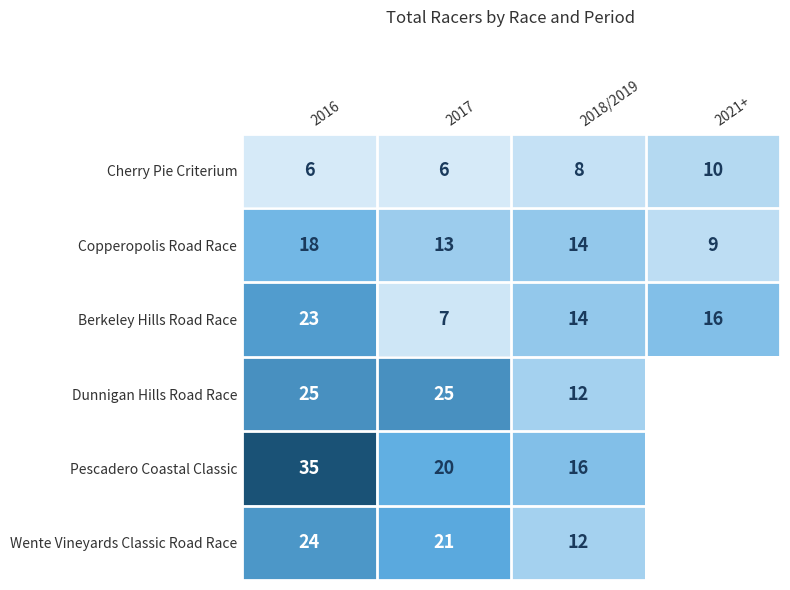

Count the Copperopolis Road Race values in the range 13 to 18.

3